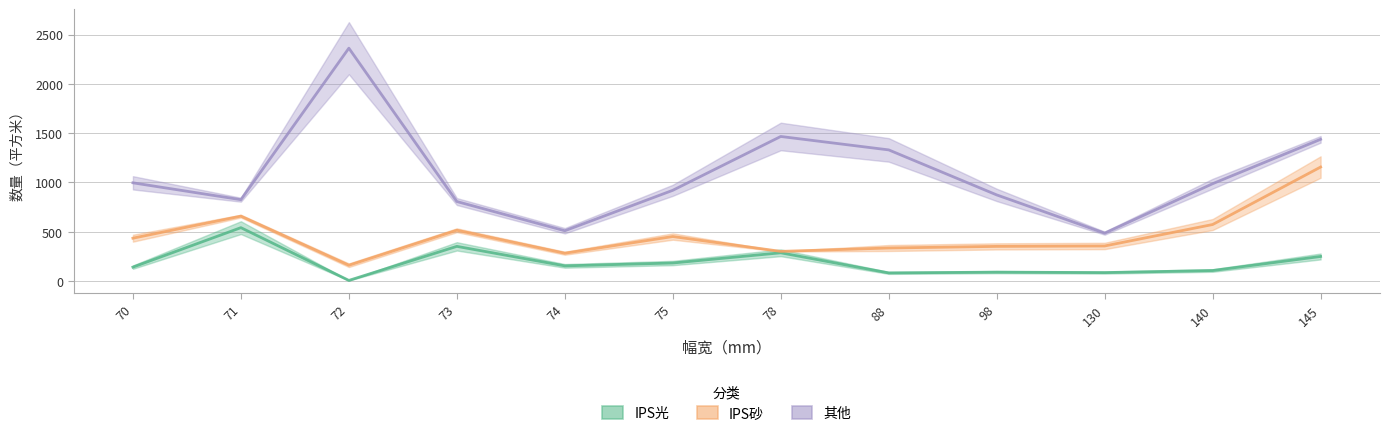

Which series changed the most between 70 and 140?

IPS砂